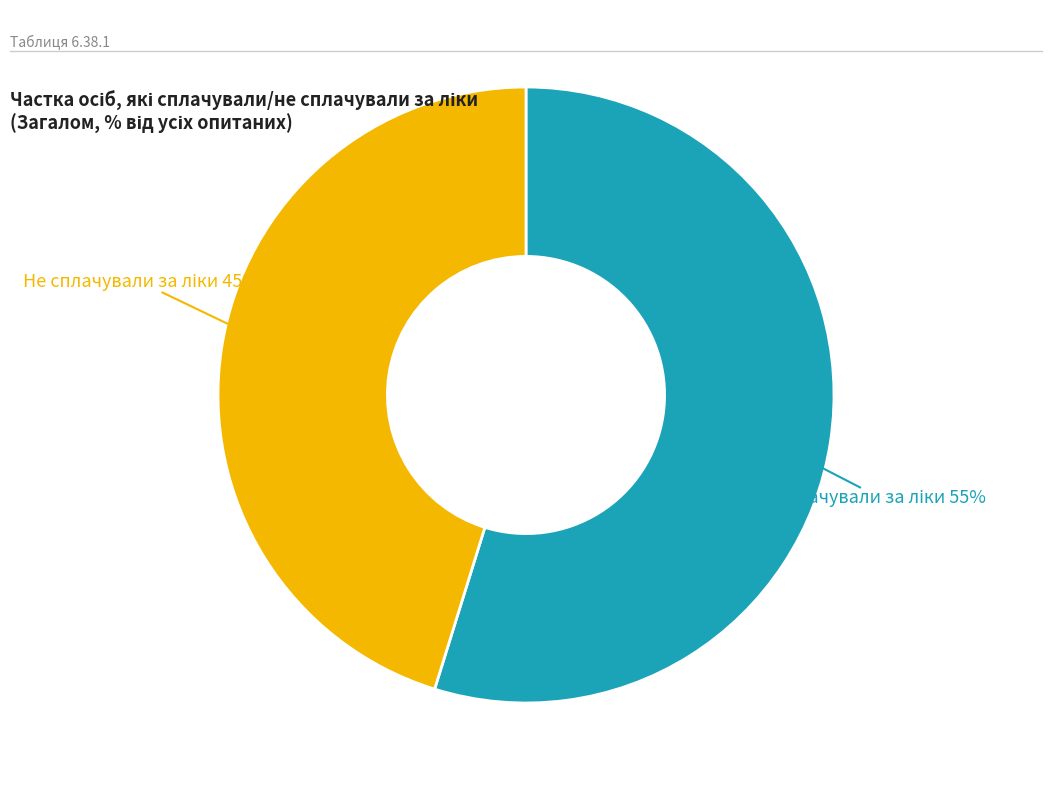

To the nearest percent, what is the difference between the largest and smallest slice percentages?

10%